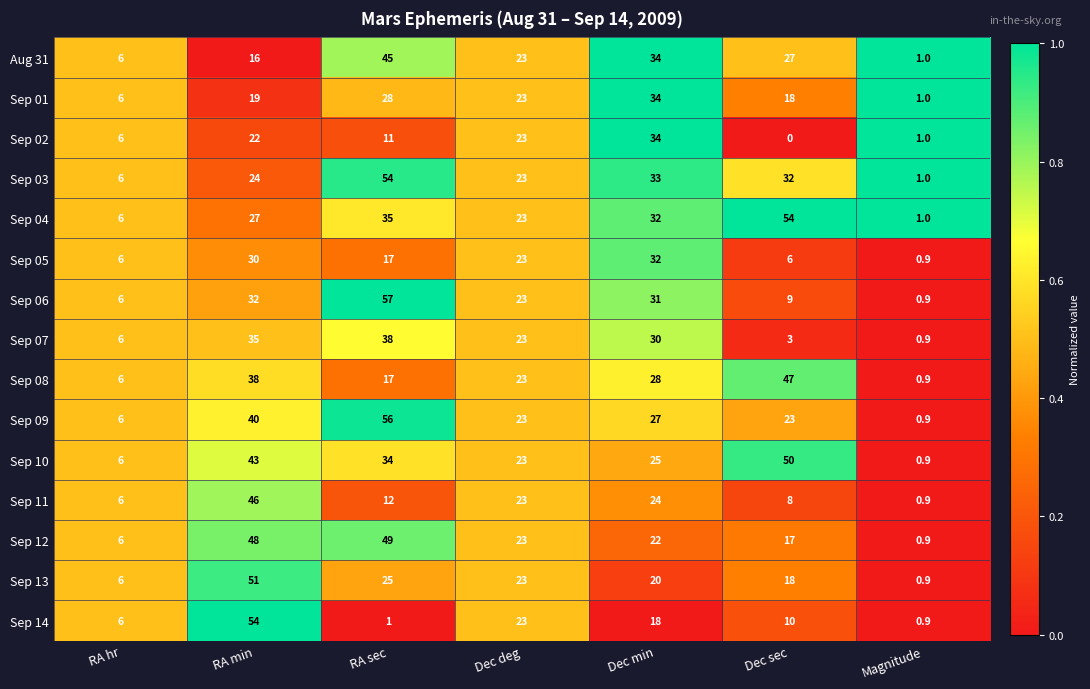

At which label does Sep 01 reach its minimum?

Magnitude